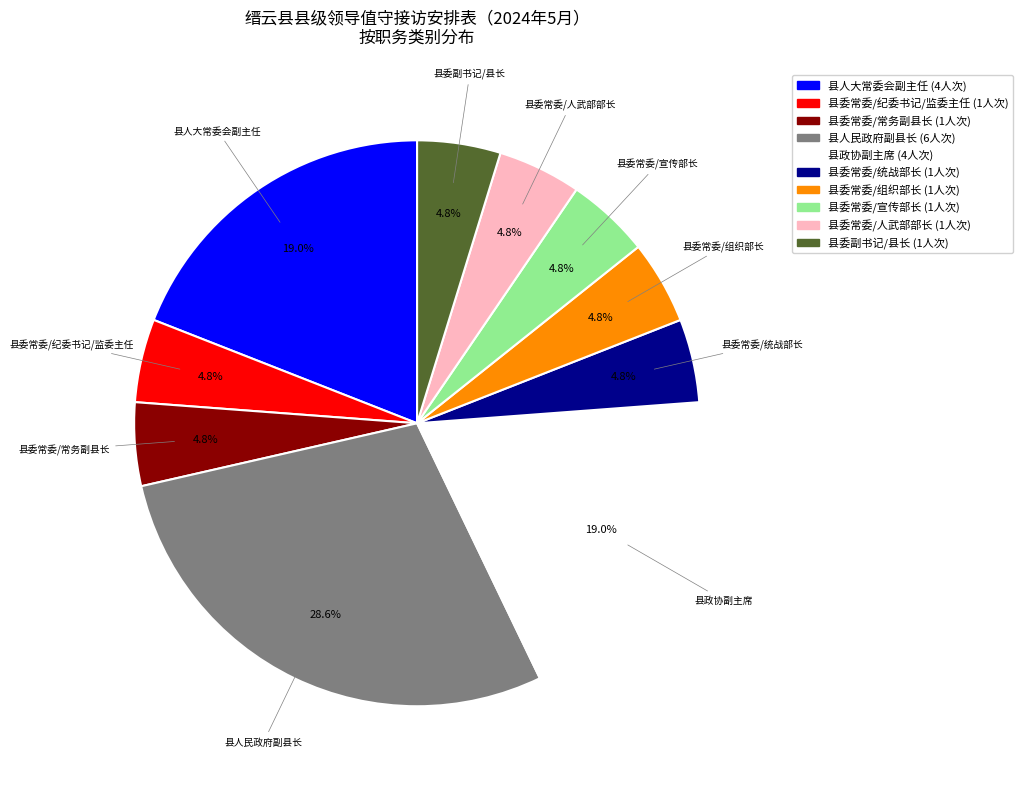

Is there a majority slice in this chart?

No